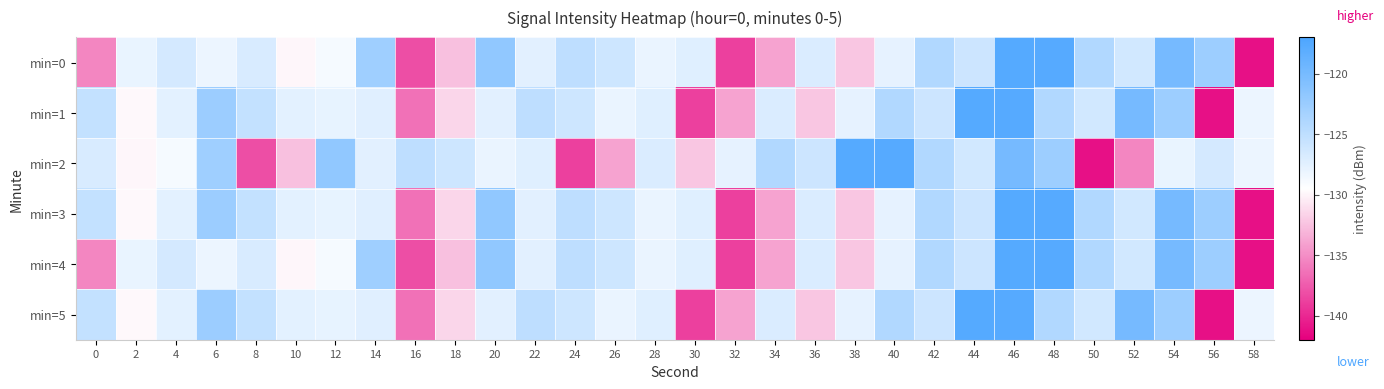

At which category is the sum across all series the highest?

46